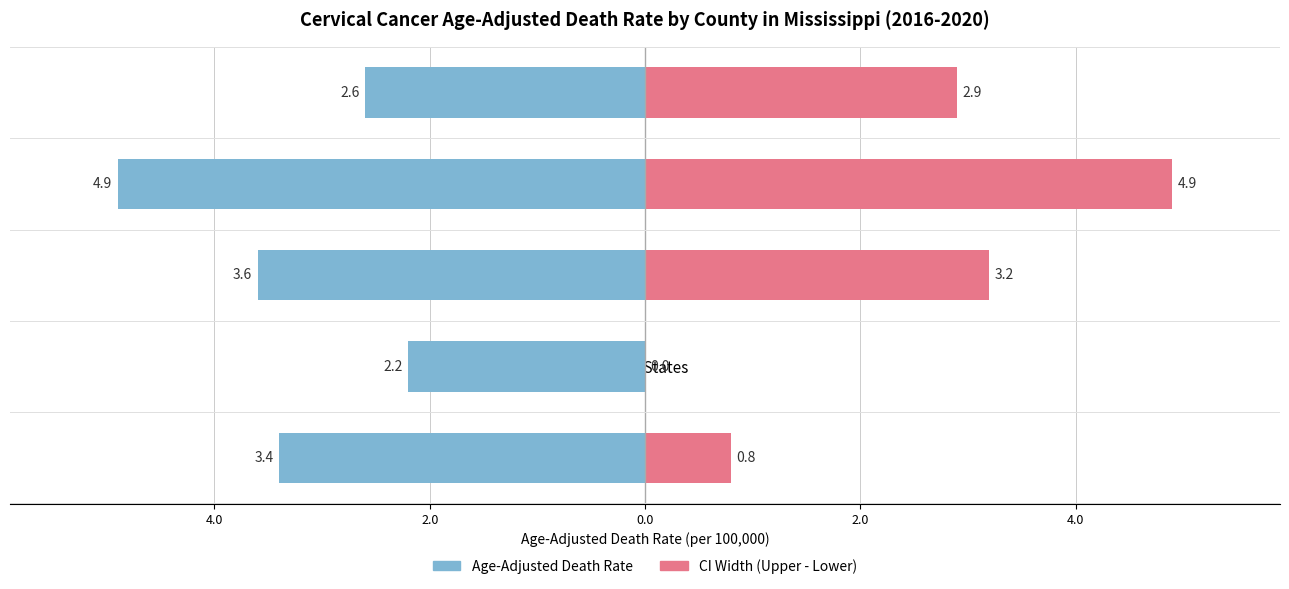

The Upper CI (Rate) series shows 6.7 at Mississippi. True or false?

False